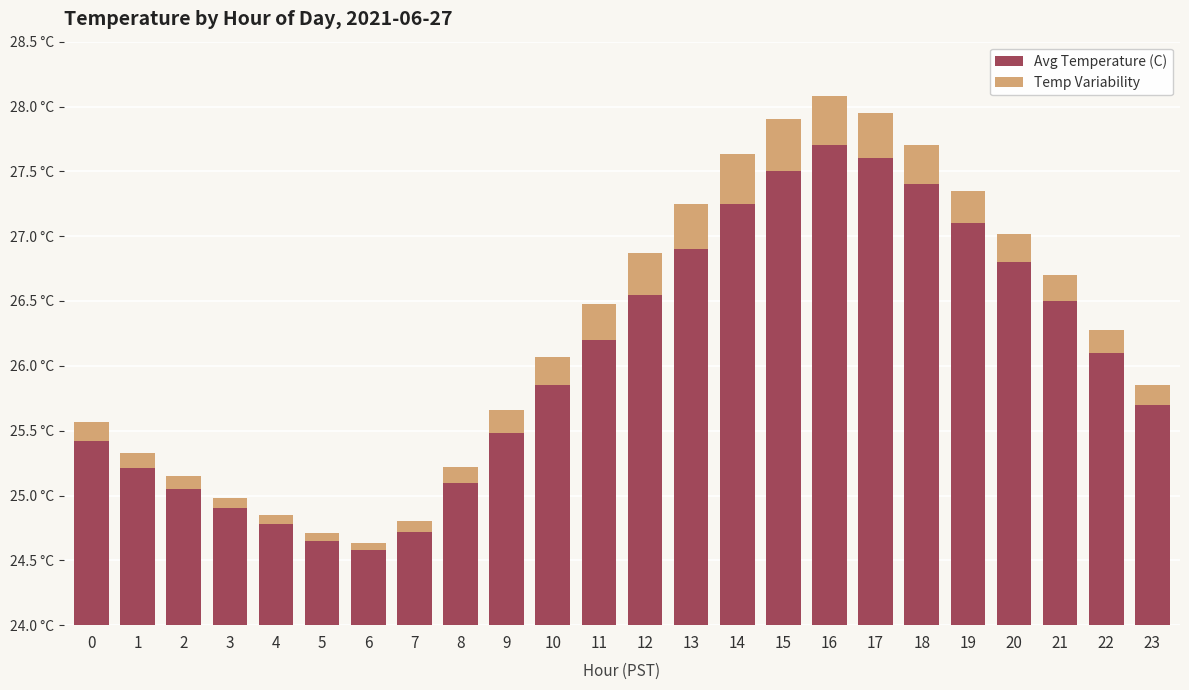

What is the highest value of the Temp Variability series?

0.4